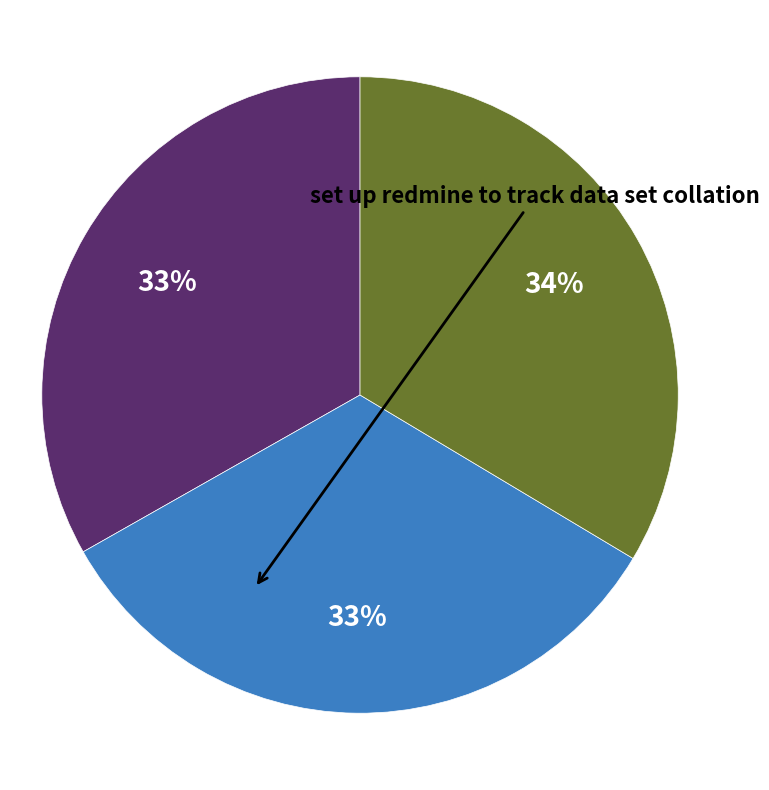

To the nearest percent, what is the average slice percentage?

33%